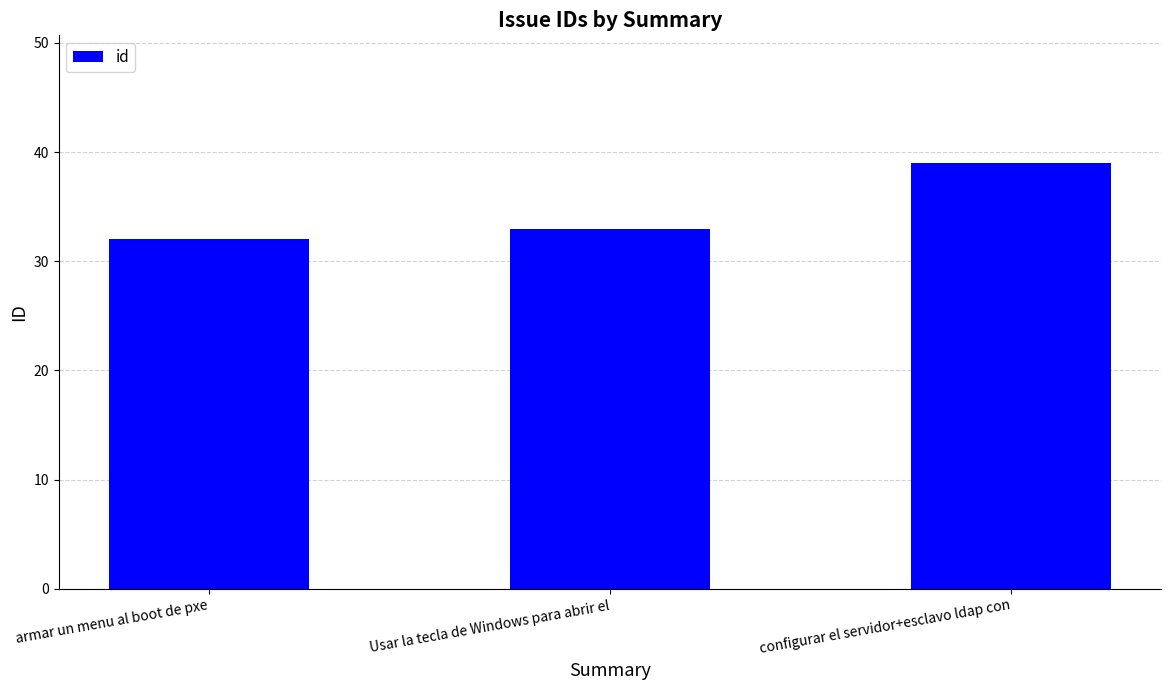

The chart shows a value of 16 at armar un menu al boot de pxe. True or false?

False